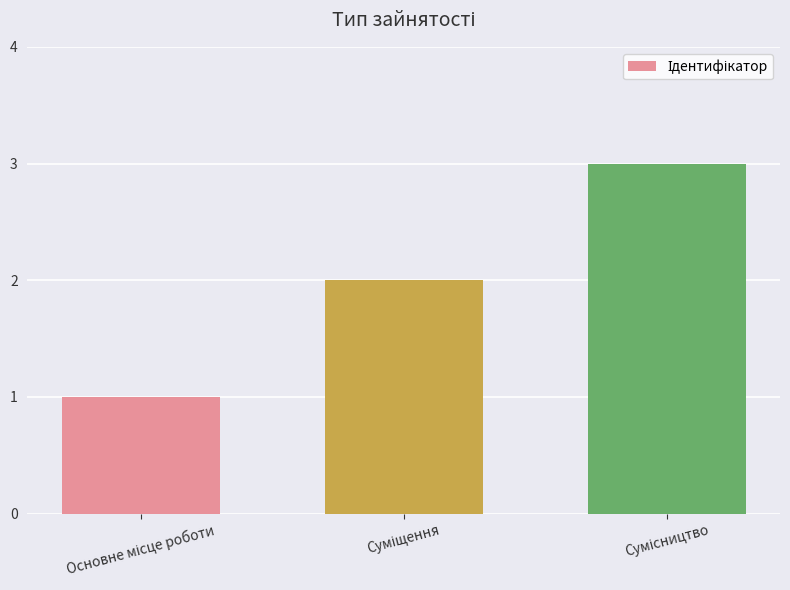

What is the greatest value displayed?

3